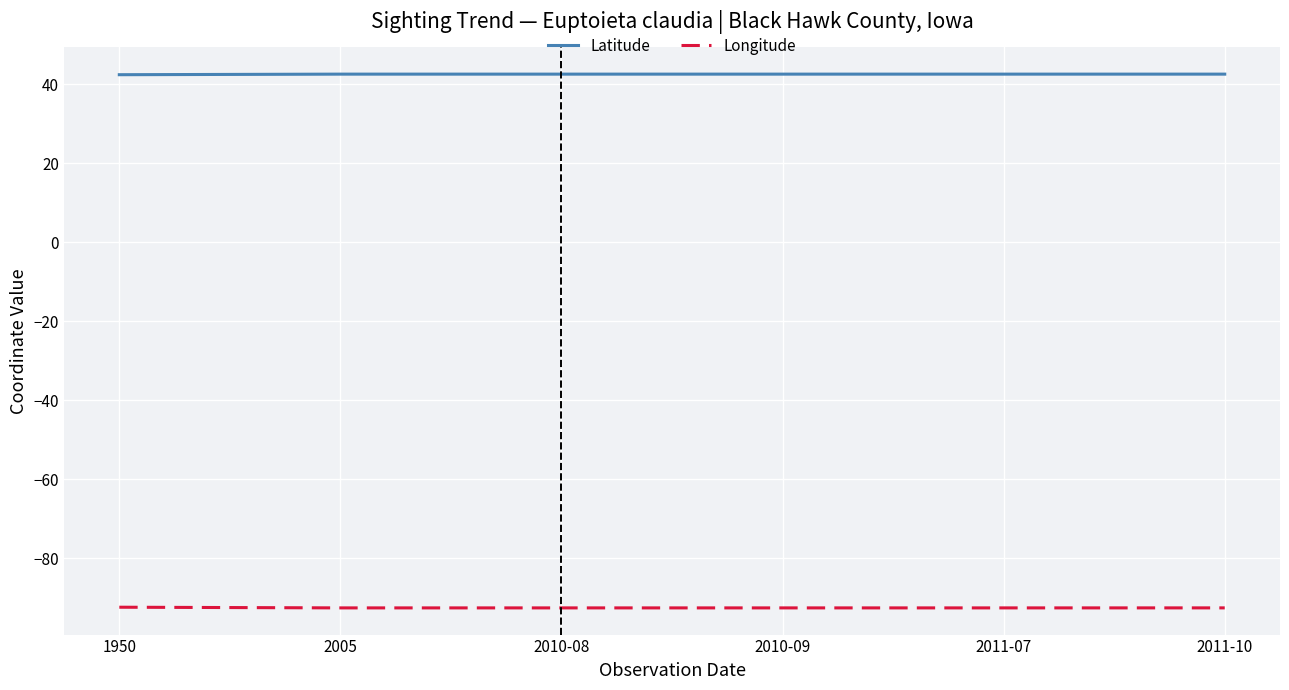

What is the maximum value for Latitude?

42.6